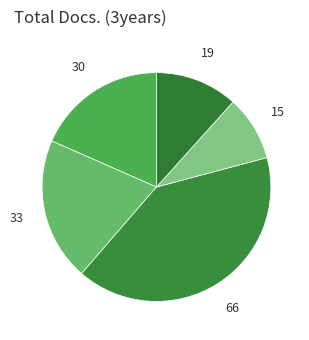

Count the number of slices in the pie.

5